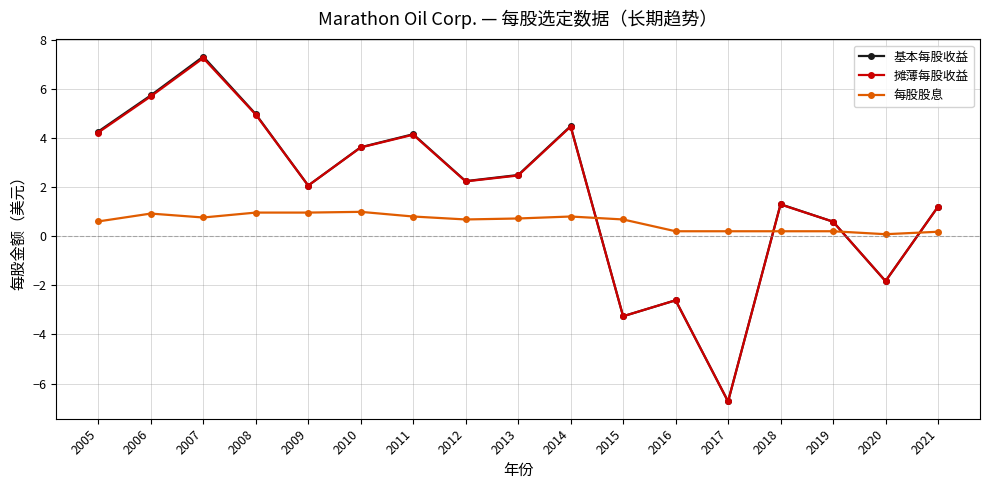

True or false: 每股股息 has more than 1 interior local peaks.

True